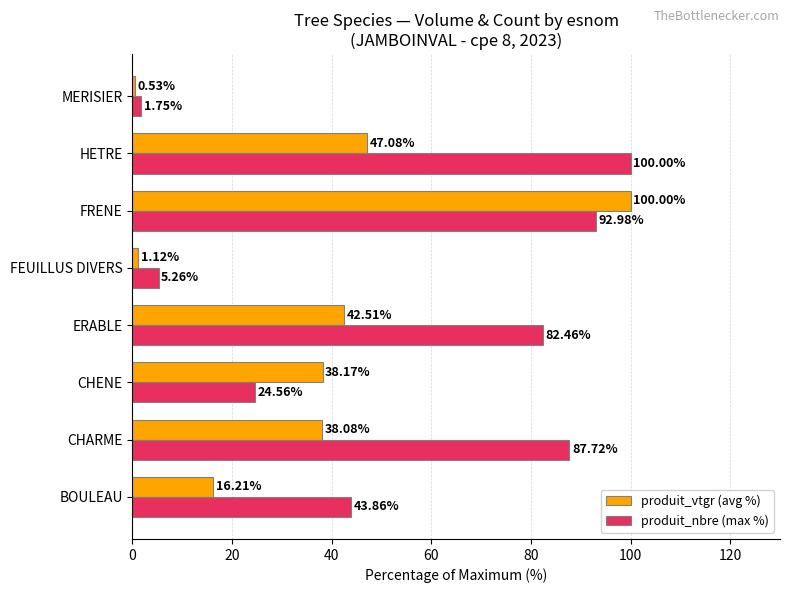

List the labels in order of produit_vtgr (avg %) value, smallest first.

MERISIER, FEUILLUS DIVERS, BOULEAU, CHARME, CHENE, ERABLE, HETRE, FRENE